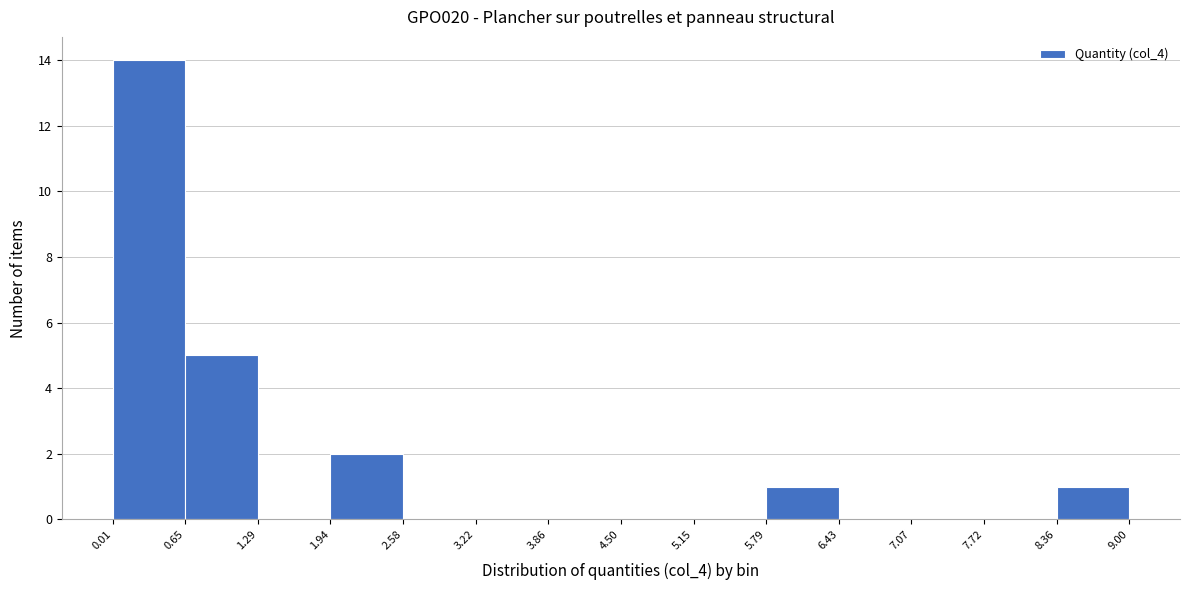

Reading left to right, transcribe this chart: for each bar, give the range it covers on the x-axis and its height. The values are not printed on the chart, so give them approximately, as read against the axis.

0.01 to 0.65: 14
0.65 to 1.29: 5
1.29 to 1.94: 0
1.94 to 2.58: 2
2.58 to 3.22: 0
3.22 to 3.86: 0
3.86 to 4.50: 0
4.50 to 5.15: 0
5.15 to 5.79: 0
5.79 to 6.43: 1
6.43 to 7.07: 0
7.07 to 7.72: 0
7.72 to 8.36: 0
8.36 to 9.00: 1